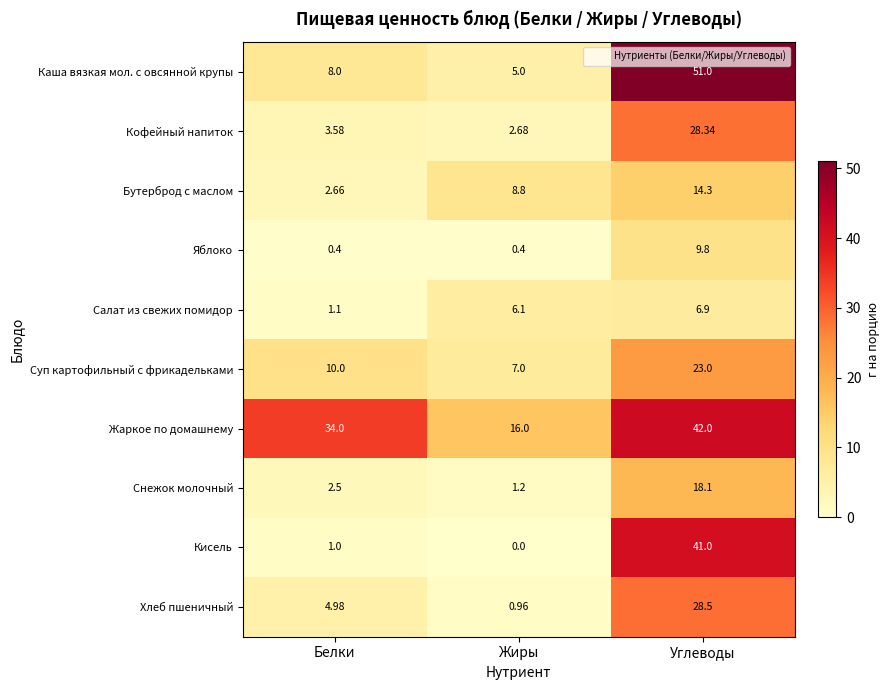

How many values in the Каша вязкая мол. с овсянной крупы series are below 8?

1